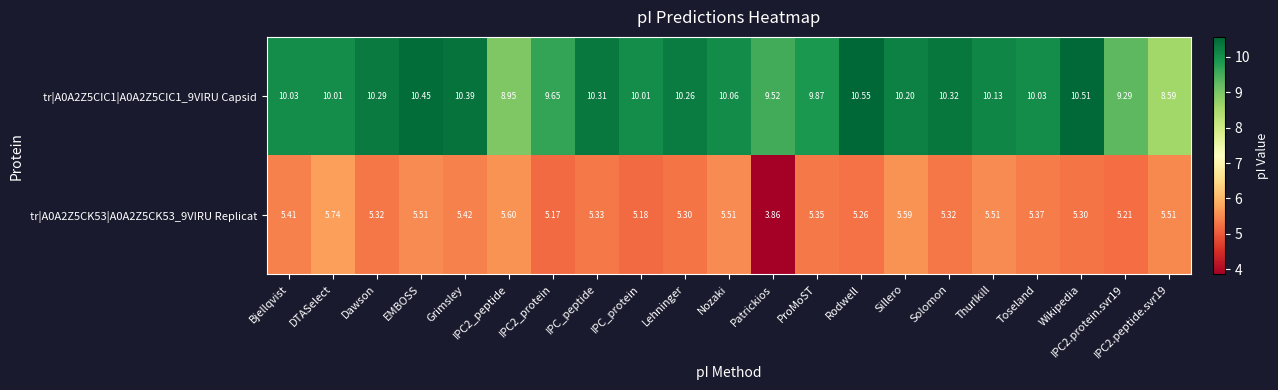

At which label does tr|A0A2Z5CIC1|A0A2Z5CIC1_9VIRU Capsid first exceed 10?

Bjellqvist